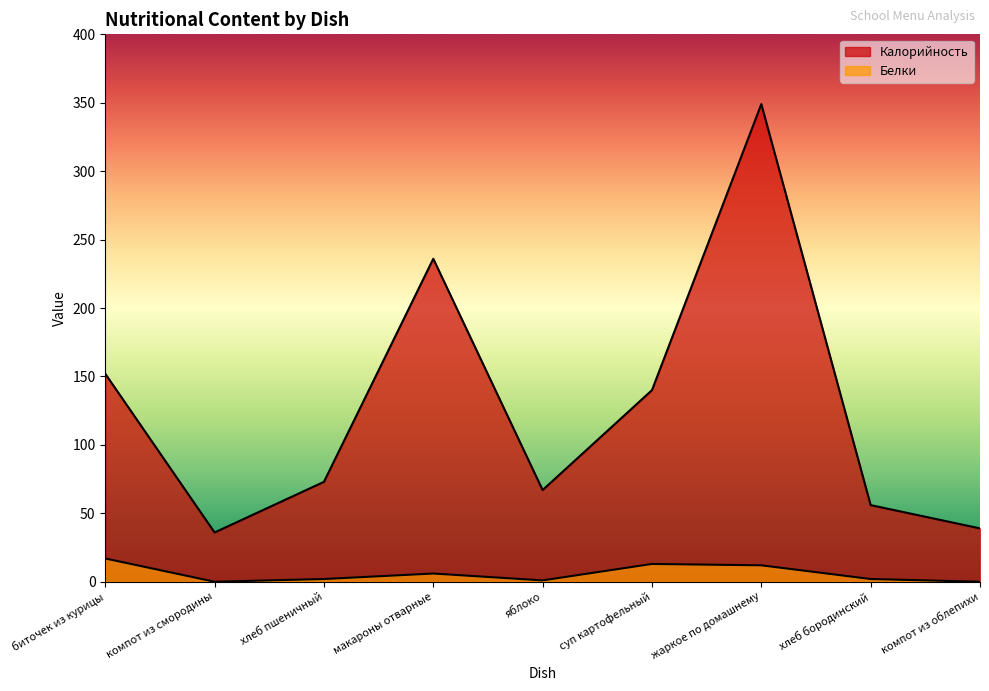

What is the maximum value shown in the chart?

349